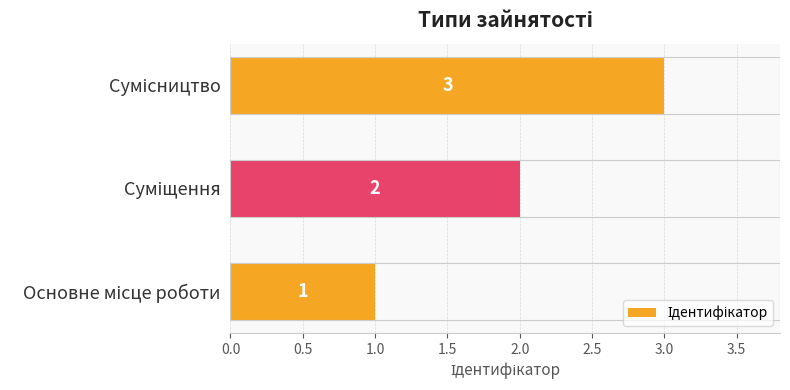

Count the values in the range 1 to 3.

3